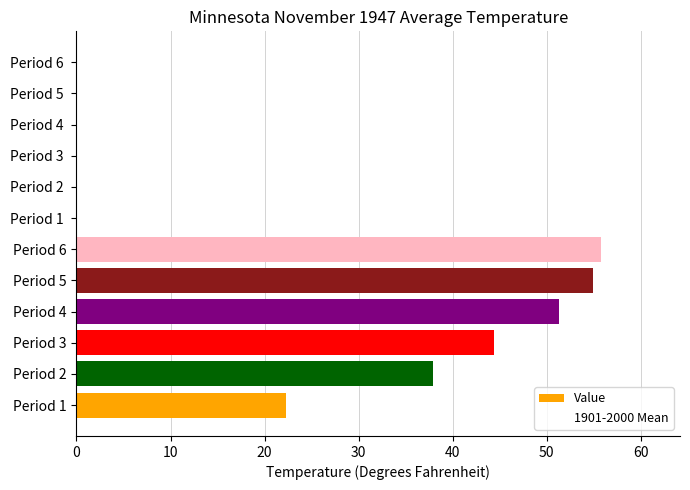

How many distinct data groups are displayed?

1